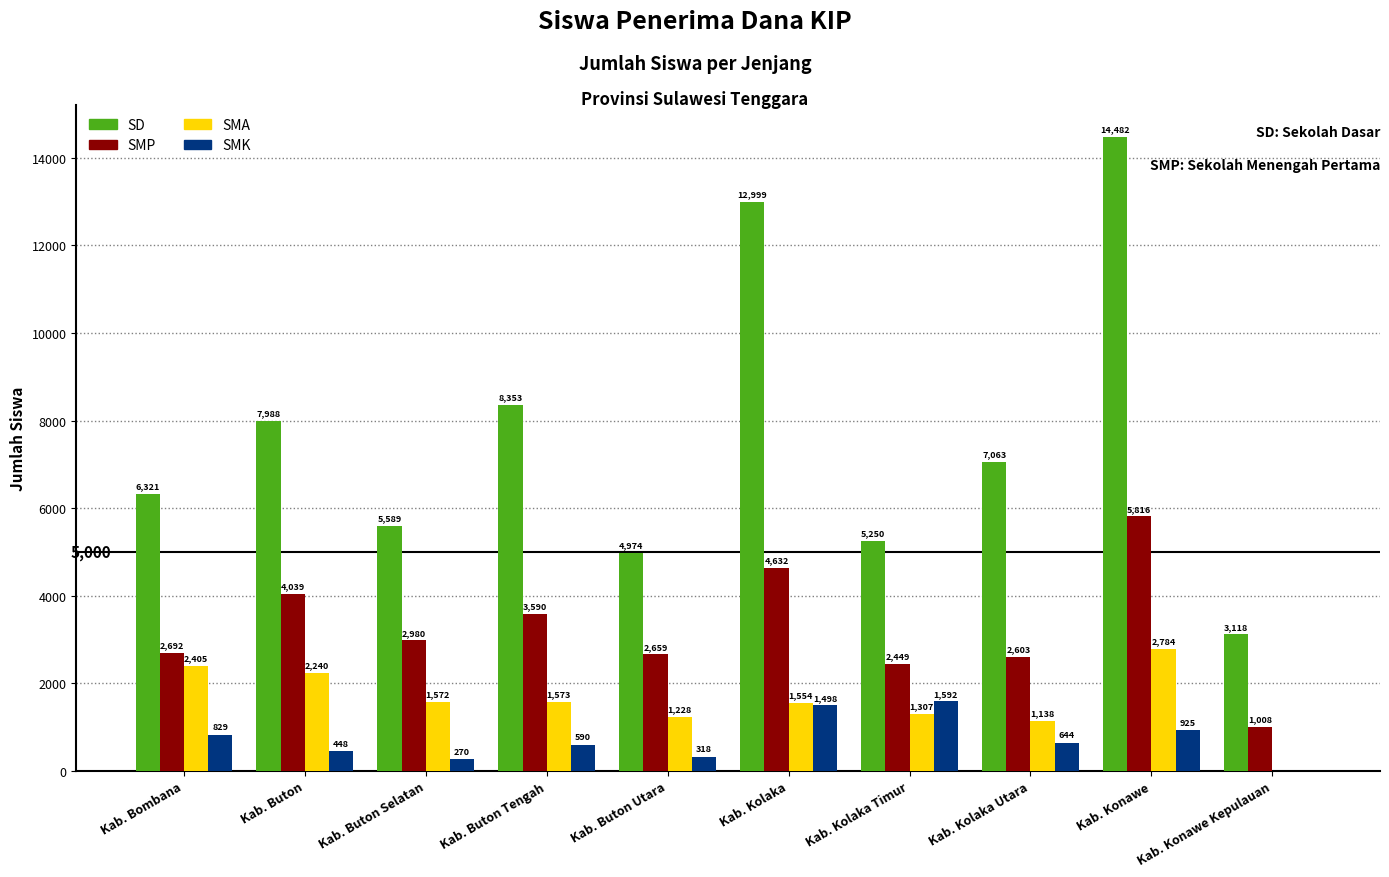

True or false: SD has a value of 12999 at Kab. Kolaka.

True